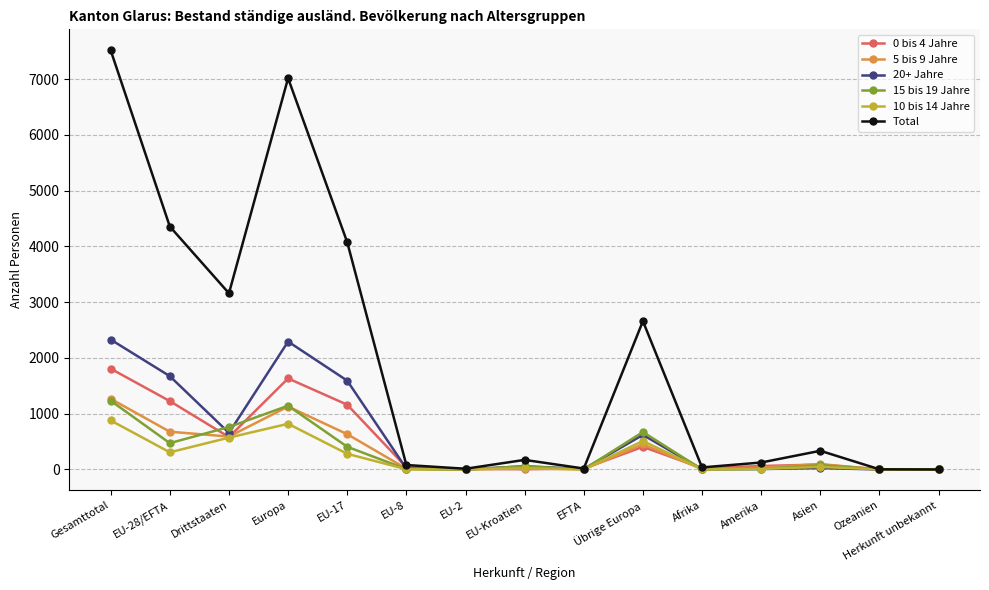

Is it true that 15 bis 19 Jahre equals 560 at Herkunft unbekannt?

False